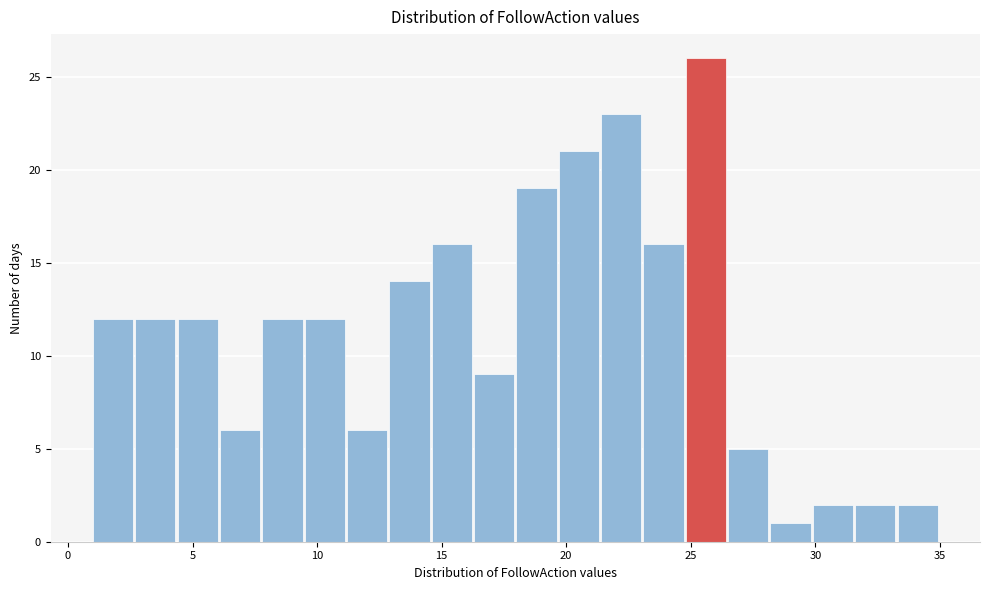

Around what value on the x-axis is the tallest bar? Give the approximate position of its centre, as read against the axis.

25.5